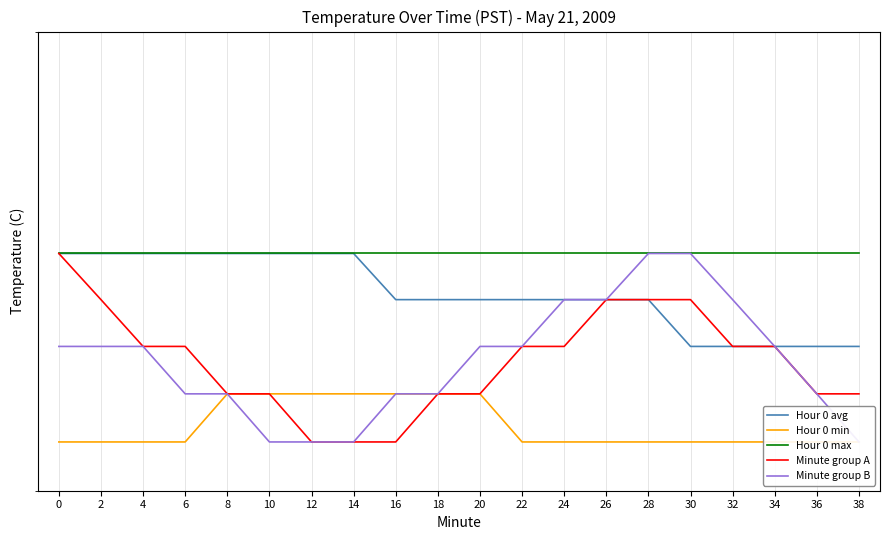

Reading left to right, list all the values displayed in this chart.

Hour 0 avg: 7.5	7.5	7.5	7.5	7.5	7.5	7.5	7.5	7.4	7.4	7.4	7.4	7.4	7.4	7.4	7.3	7.3	7.3	7.3	7.3
Hour 0 min: 7.1	7.1	7.1	7.1	7.2	7.2	7.2	7.2	7.2	7.2	7.2	7.1	7.1	7.1	7.1	7.1	7.1	7.1	7.1	7.1
Hour 0 max: 7.5	7.5	7.5	7.5	7.5	7.5	7.5	7.5	7.5	7.5	7.5	7.5	7.5	7.5	7.5	7.5	7.5	7.5	7.5	7.5
Minute group A: 7.5	7.4	7.3	7.3	7.2	7.2	7.1	7.1	7.1	7.2	7.2	7.3	7.3	7.4	7.4	7.4	7.3	7.3	7.2	7.2
Minute group B: 7.3	7.3	7.3	7.2	7.2	7.1	7.1	7.1	7.2	7.2	7.3	7.3	7.4	7.4	7.5	7.5	7.4	7.3	7.2	7.1